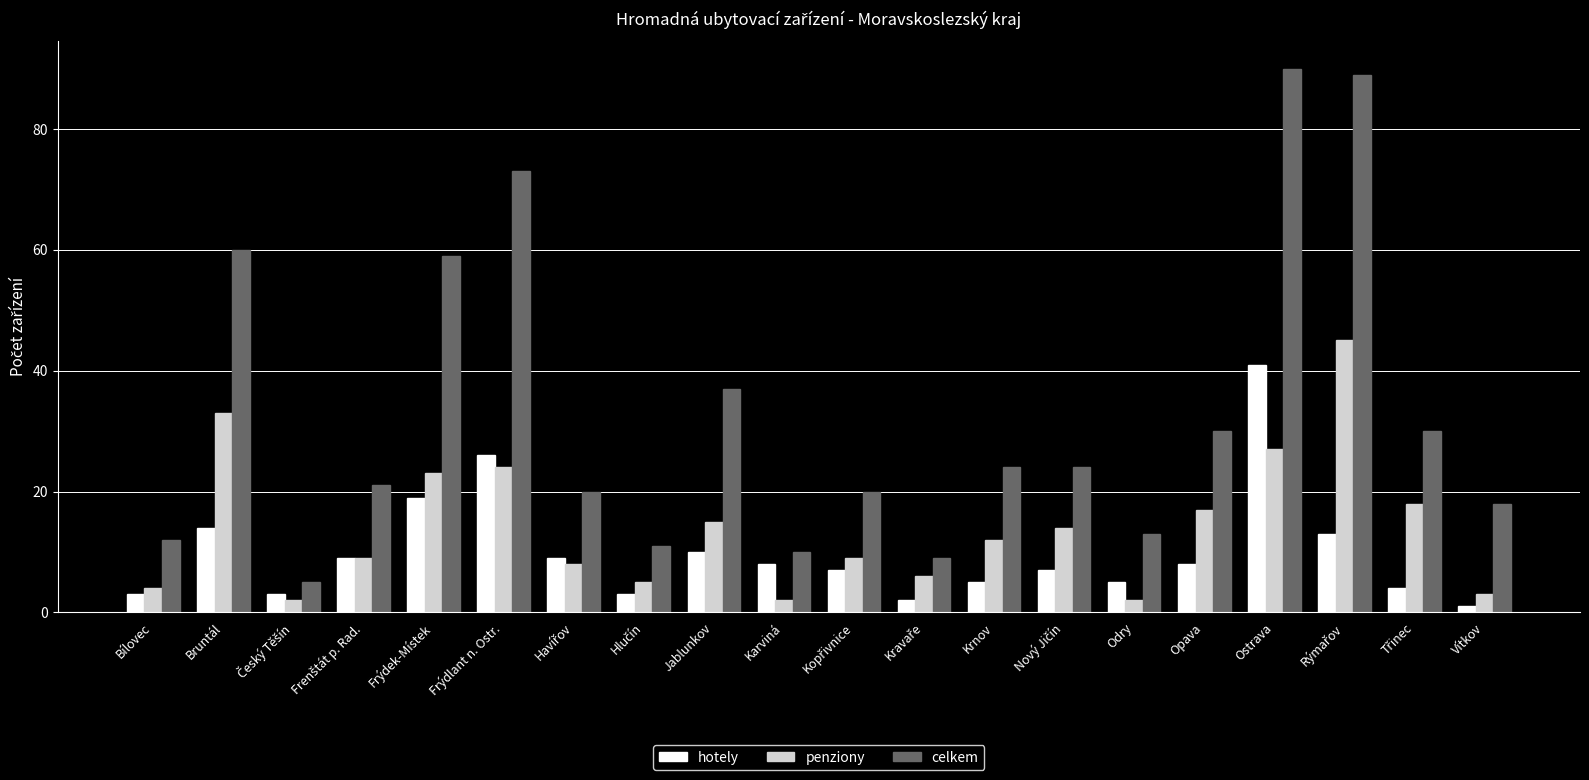

What is the average value of the celkem series?

33